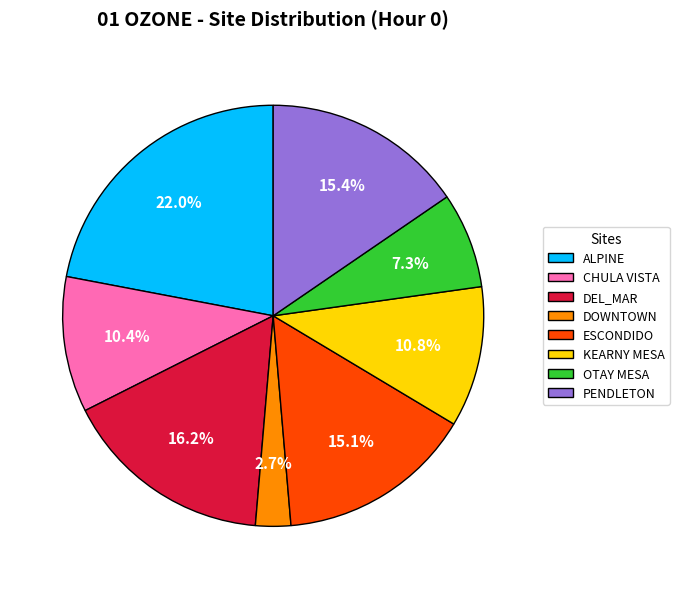

Between DEL_MAR and OTAY MESA, which is larger?

DEL_MAR